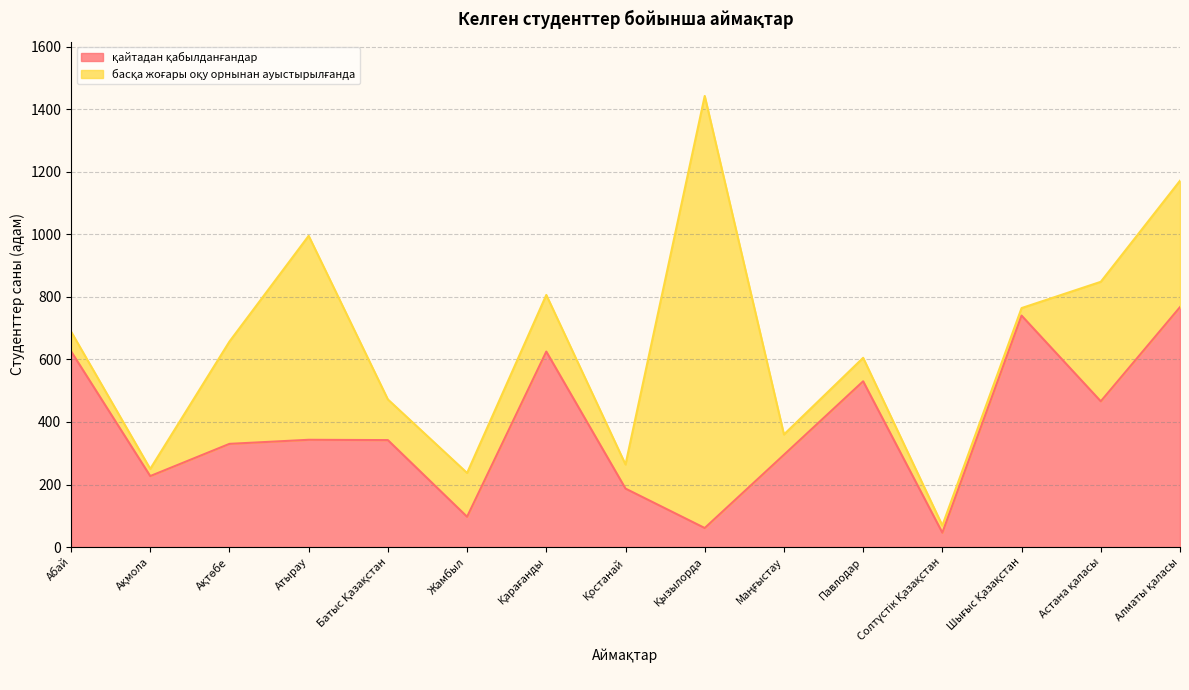

What is the difference between the maximum and minimum values?

721